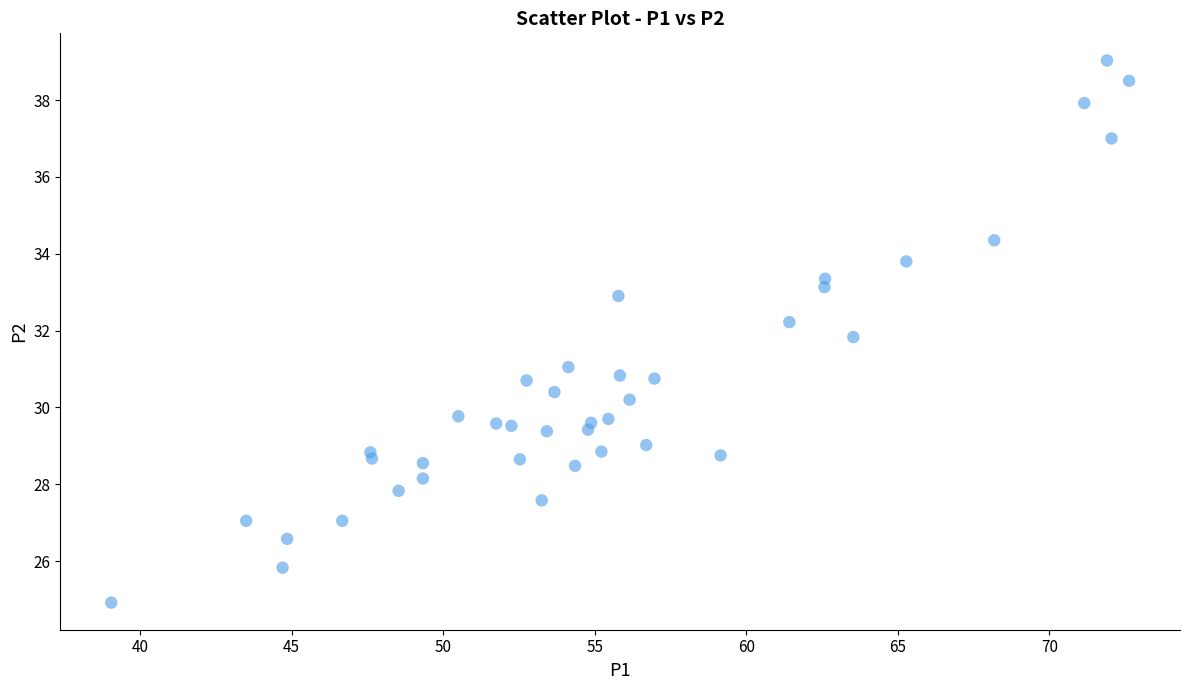

What is the range of X values (max minus min)?

33.6